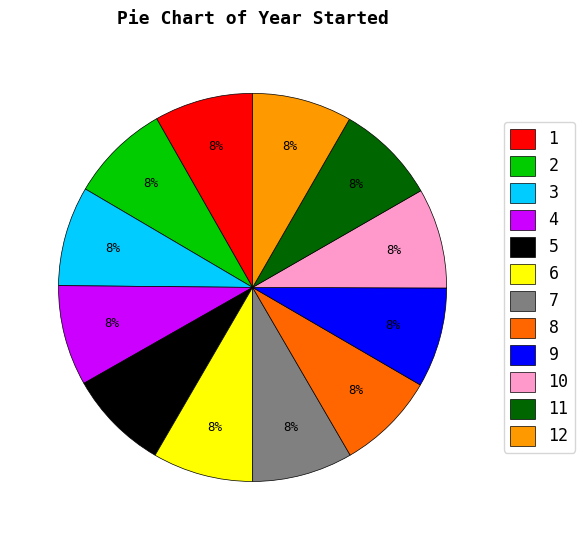

To the nearest percent, what is the average slice percentage?

8%